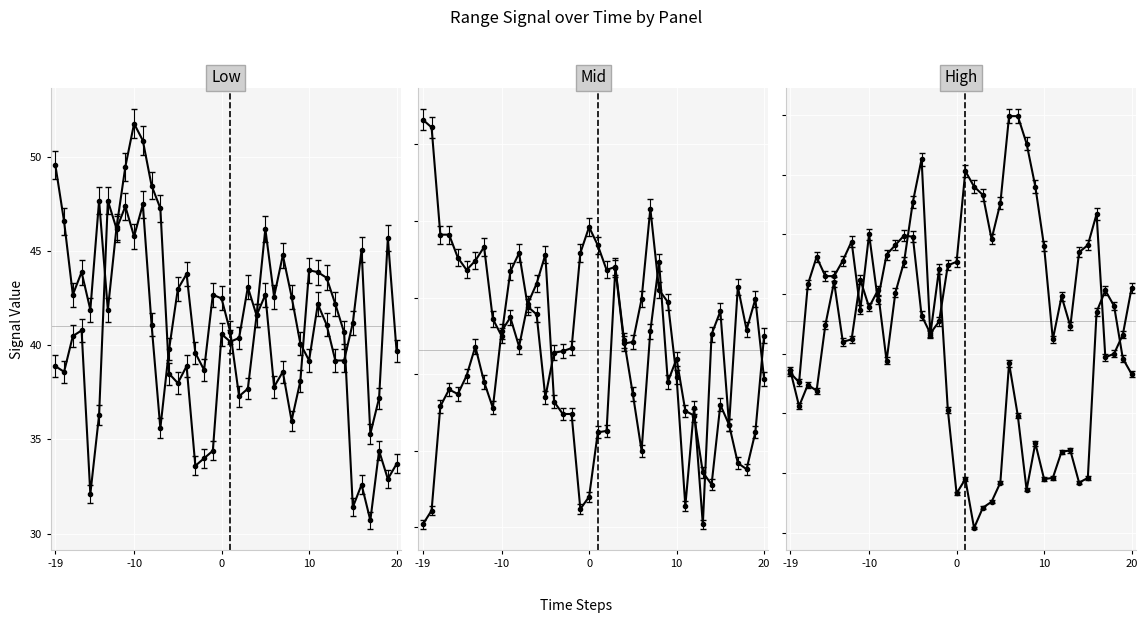

True or false: 7.318 and 5.545 cross at least once.

False